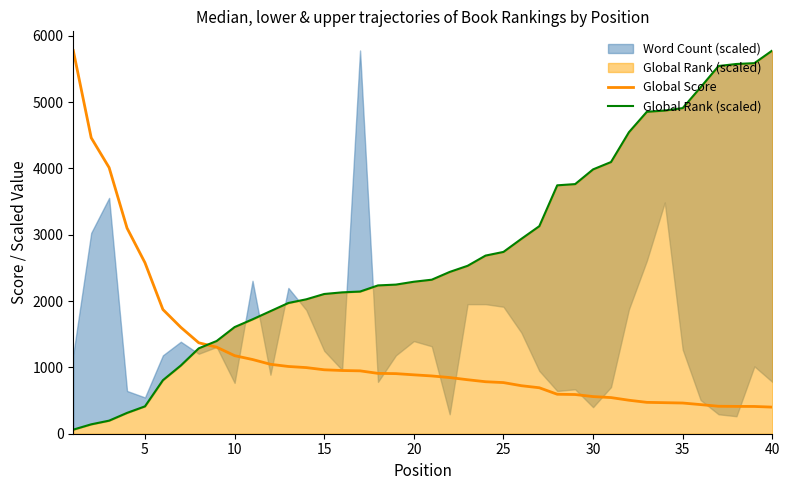

The value of Global Score at 15 is 964.0. True or false?

True